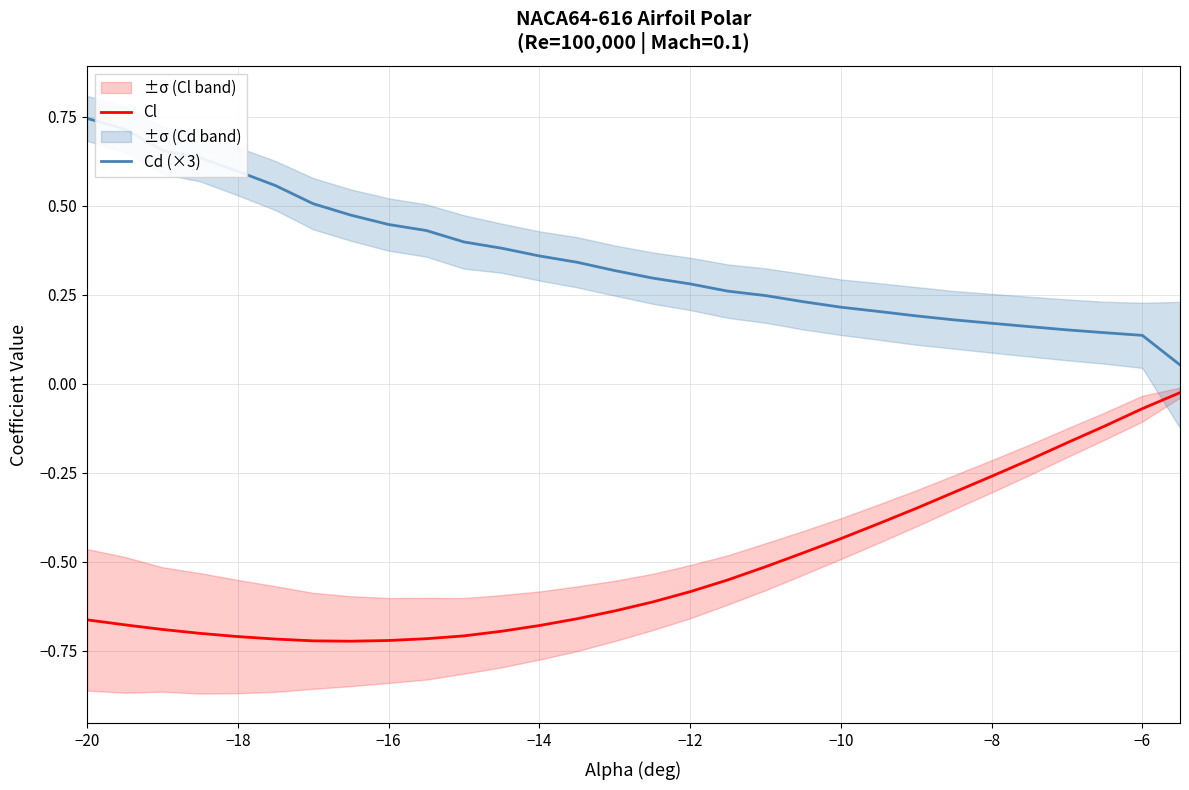

True or false: Cd (×3) and Cl cross at least once.

False